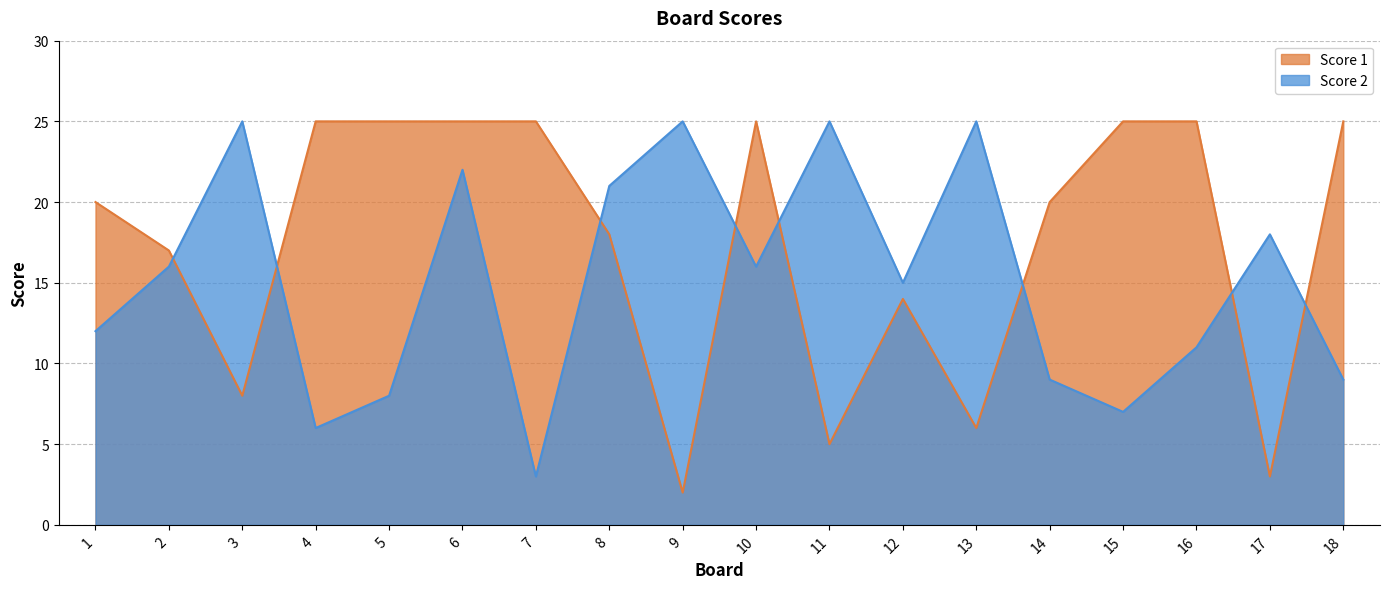

What value does the Score 2 series have at 3?

25